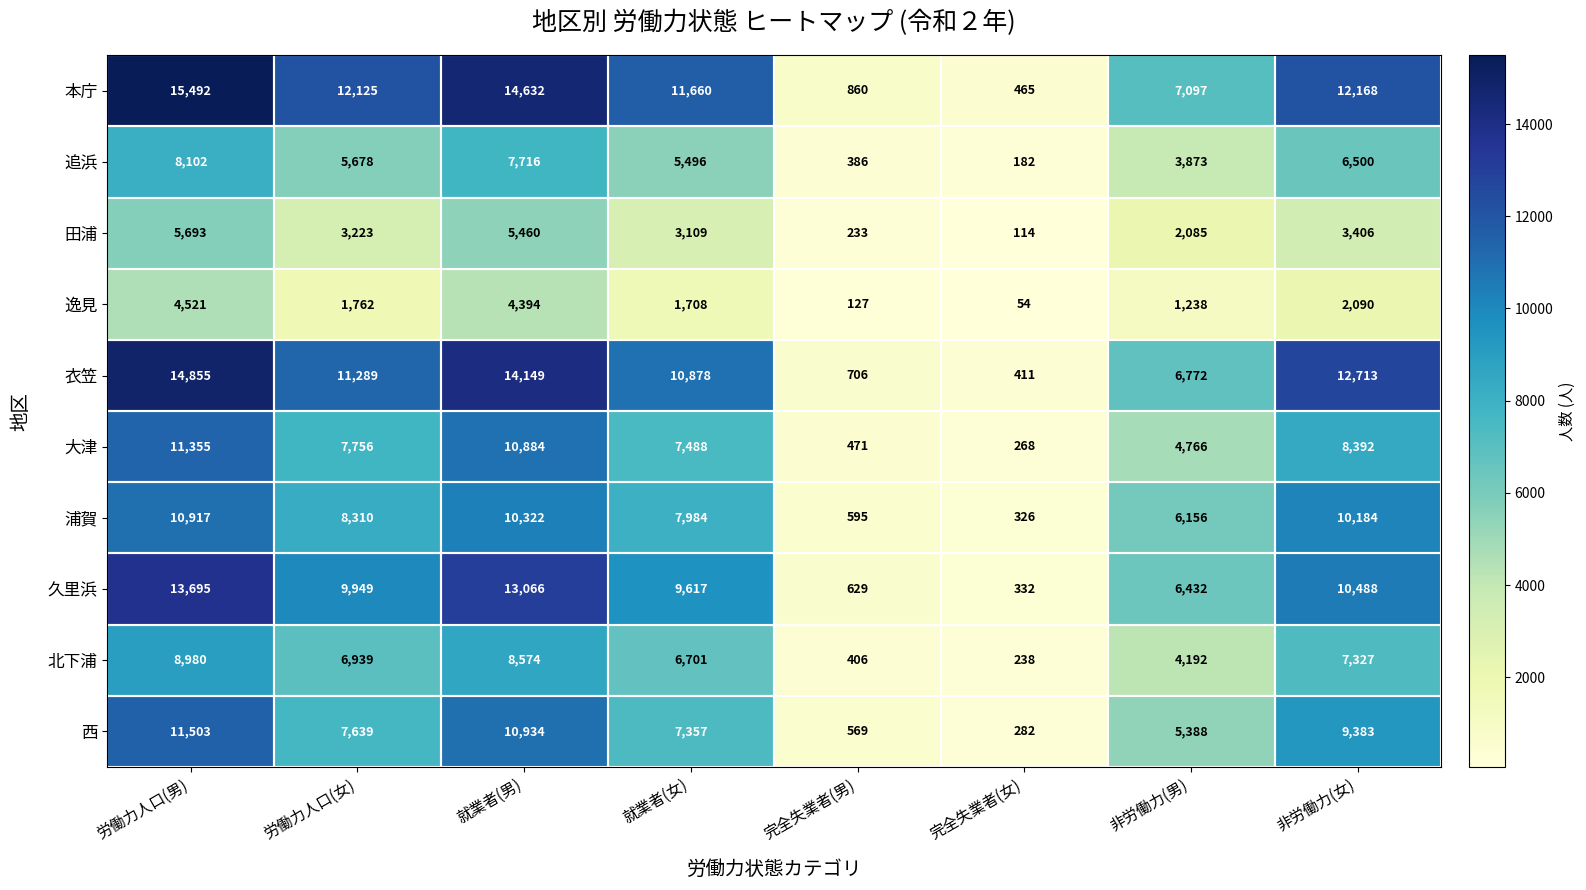

List the series in order of their peak value, highest first.

本庁, 衣笠, 久里浜, 西, 大津, 浦賀, 北下浦, 追浜, 田浦, 逸見